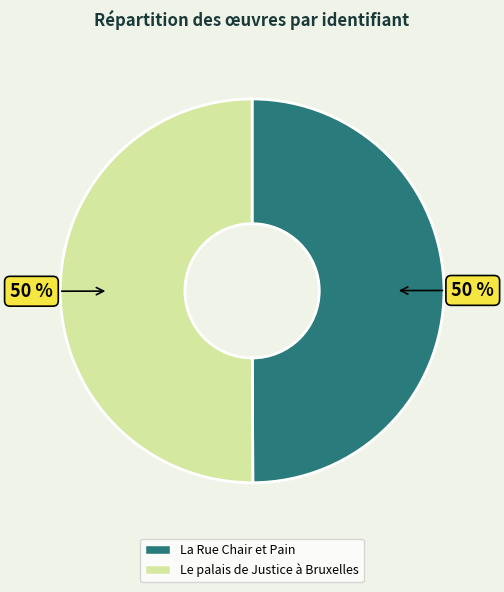

Is it true that La Rue Chair et Pain is 57% of the pie?

False